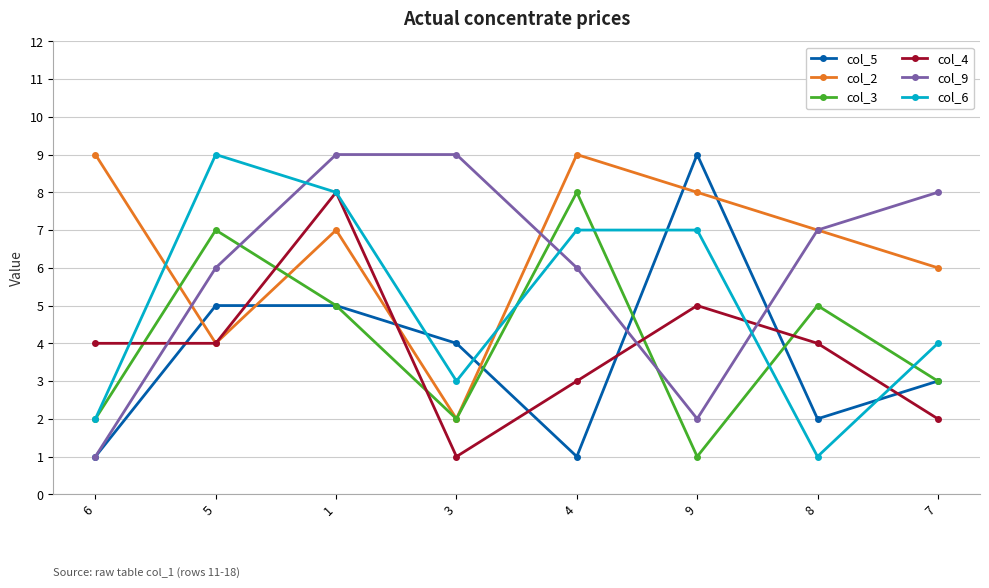

True or false: col_5 has a value of 1 at 7.

False